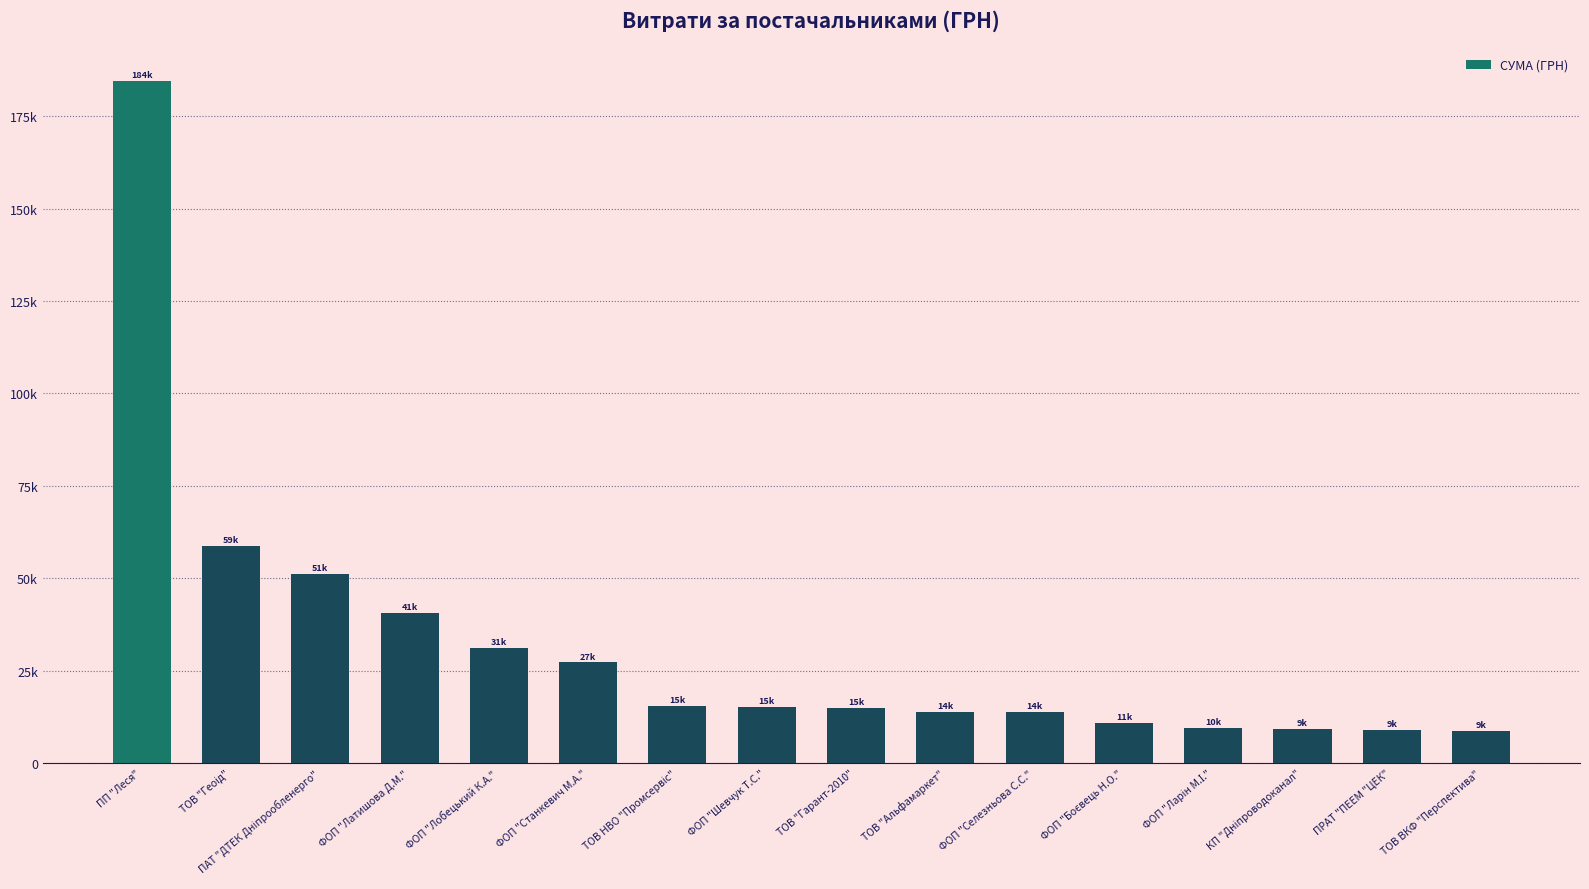

Rank the categories by value from highest to lowest.

ПП "Леся", ТОВ "Геоід", ПАТ "ДТЕК Дніпрообленерго", ФОП "Латишова Д.М.", ФОП "Лобецький К.А.", ФОП "Станкевич М.А.", ТОВ НВО "Промсервіс", ФОП "Шевчук Т.С.", ТОВ "Гарант-2010", ТОВ "Альфамаркет", ФОП "Селезньова С.С.", ФОП "Боєвець Н.О.", ФОП "Ларін М.І.", КП "Дніпроводоканал", ПРАТ "ПЕЕМ "ЦЕК", ТОВ ВКФ "Перспектива"